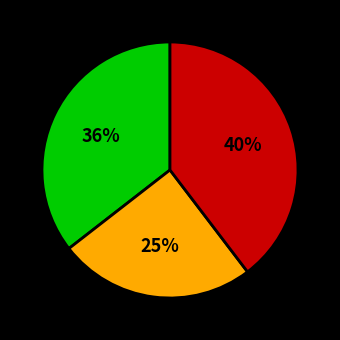

How many segments does this pie chart have?

3